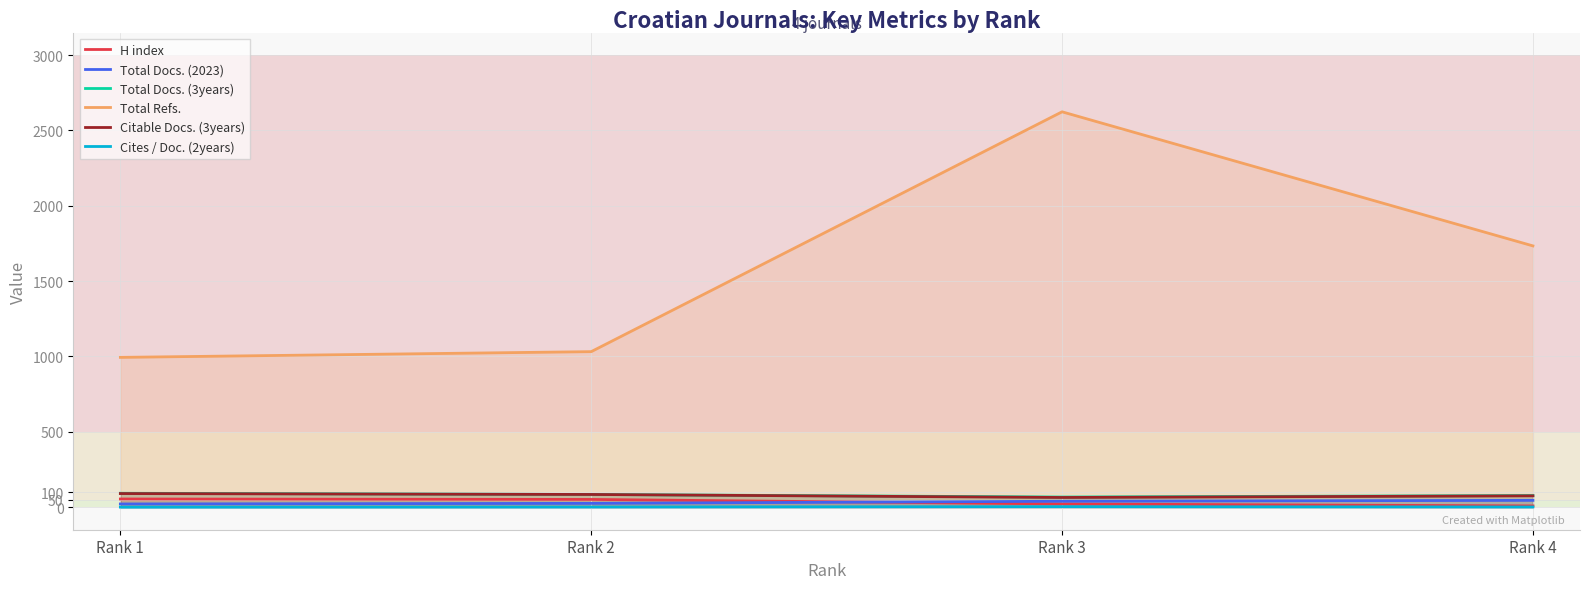

Which series changed the most between Rank 1 and Rank 3?

Total Refs.